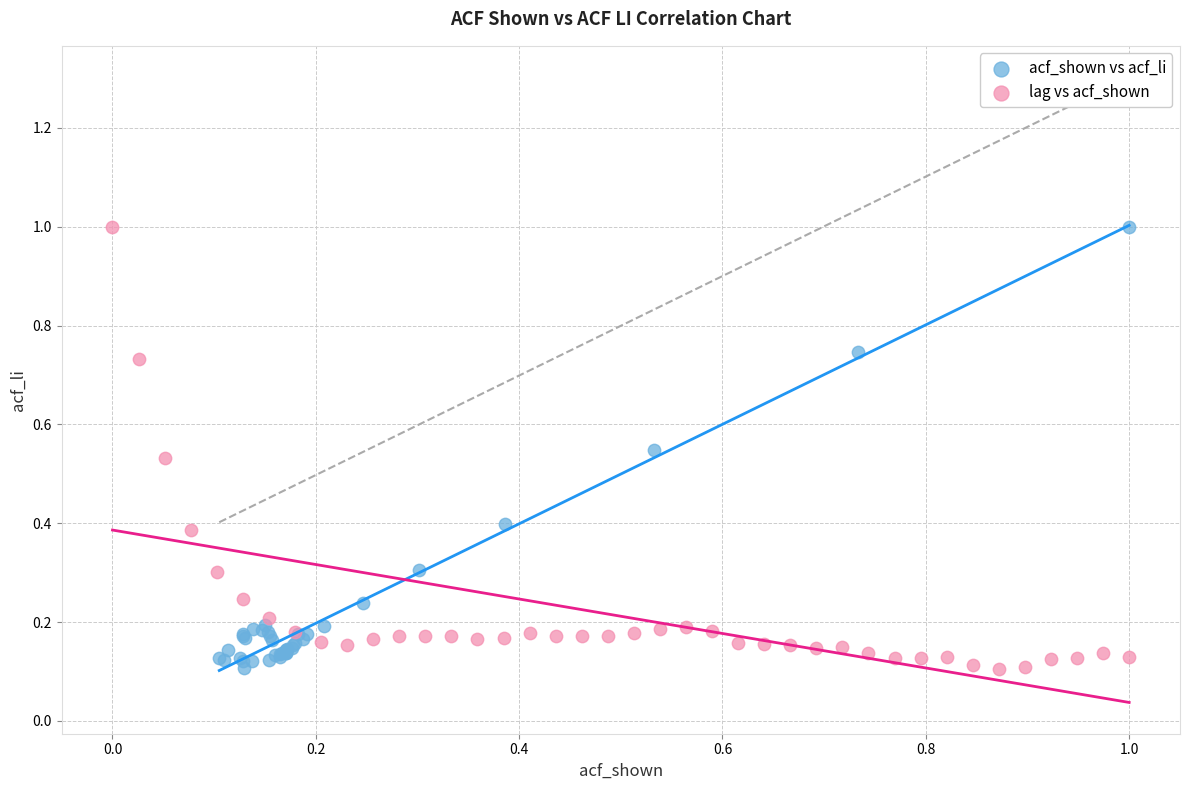

What are all the series names shown in the legend?

acf_shown vs acf_li, lag vs acf_shown